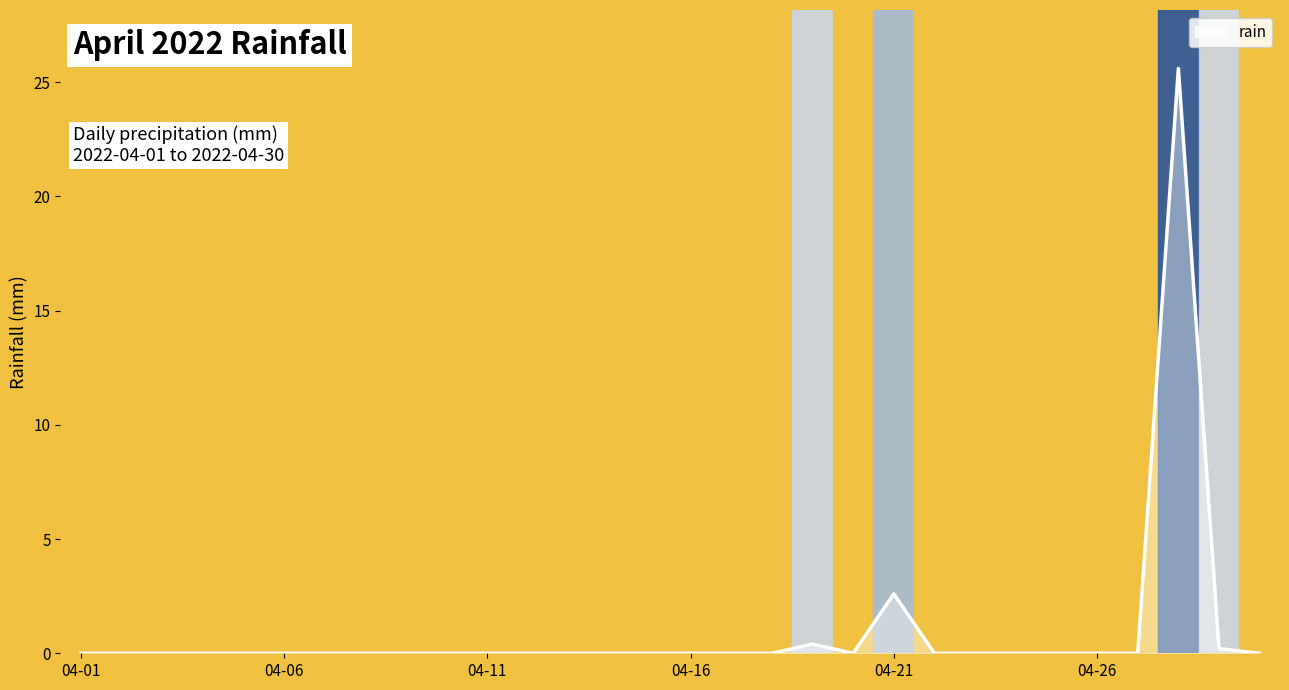

Does the chart display data point markers on the line(s)?

No